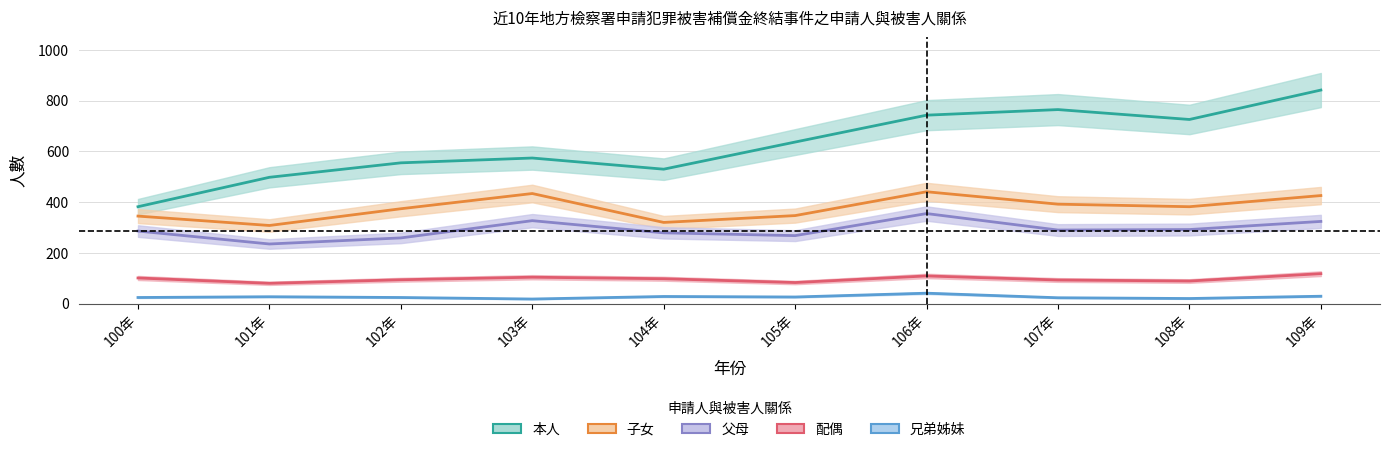

At which category is the sum across all series the highest?

109年